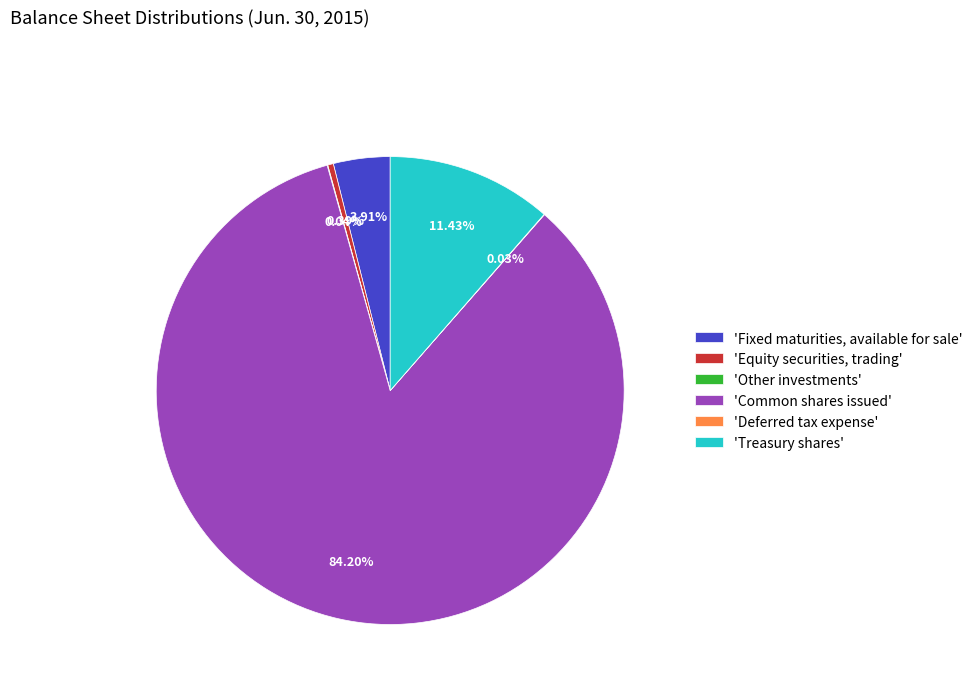

Which category has the biggest portion of the pie?

'Common shares issued'